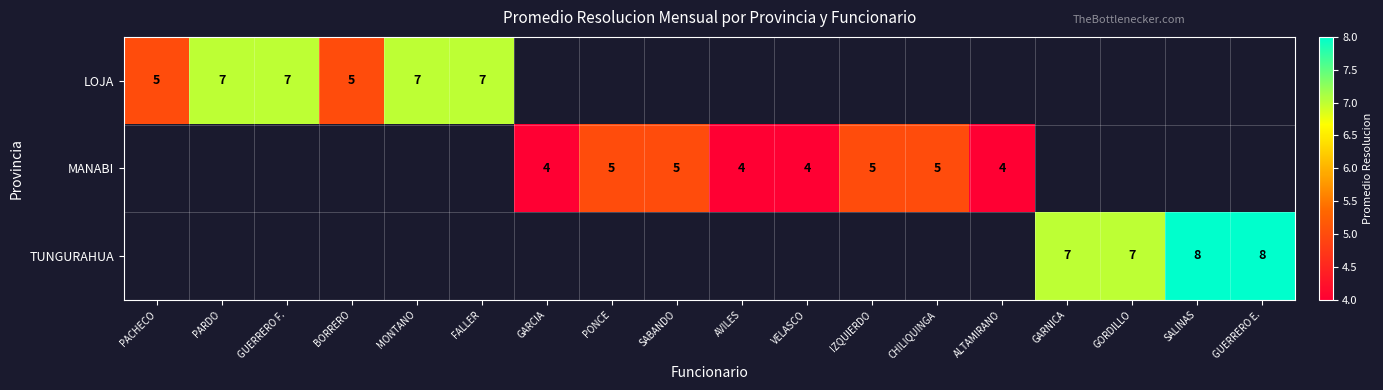

What is the sum of the LOJA values at FALLER and MONTANO?

14